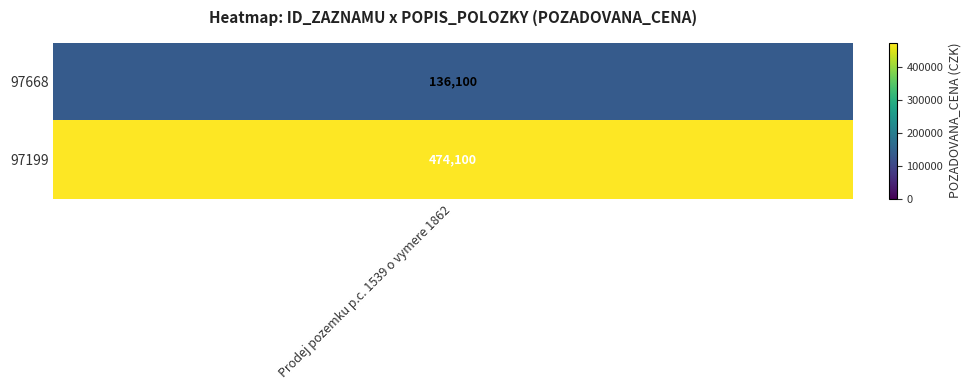

Is it true that the value at 97199 is 741606?

False